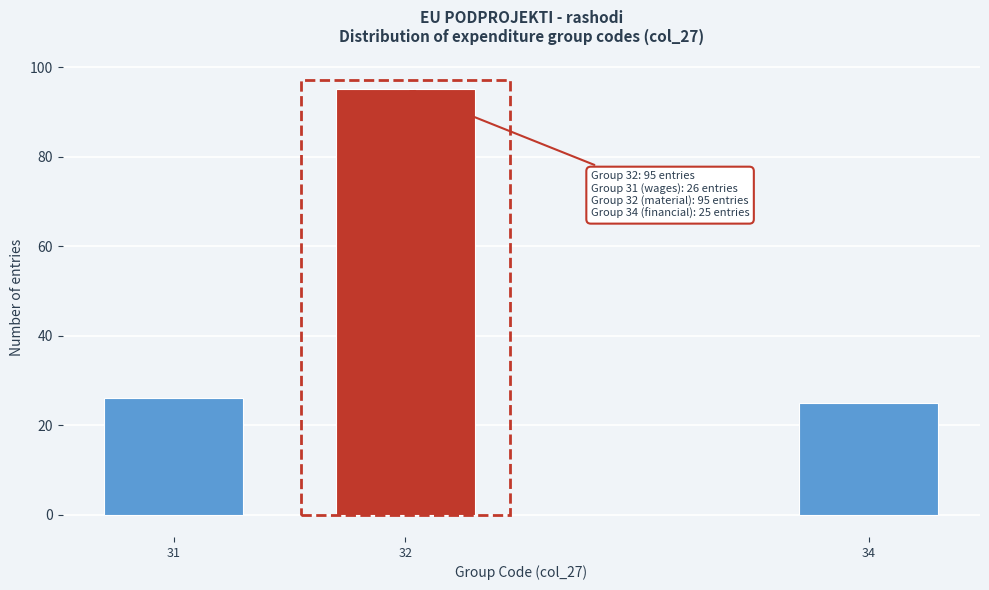

Reading right to left, extract all data points from this chart.

34=25	32=95	31=26